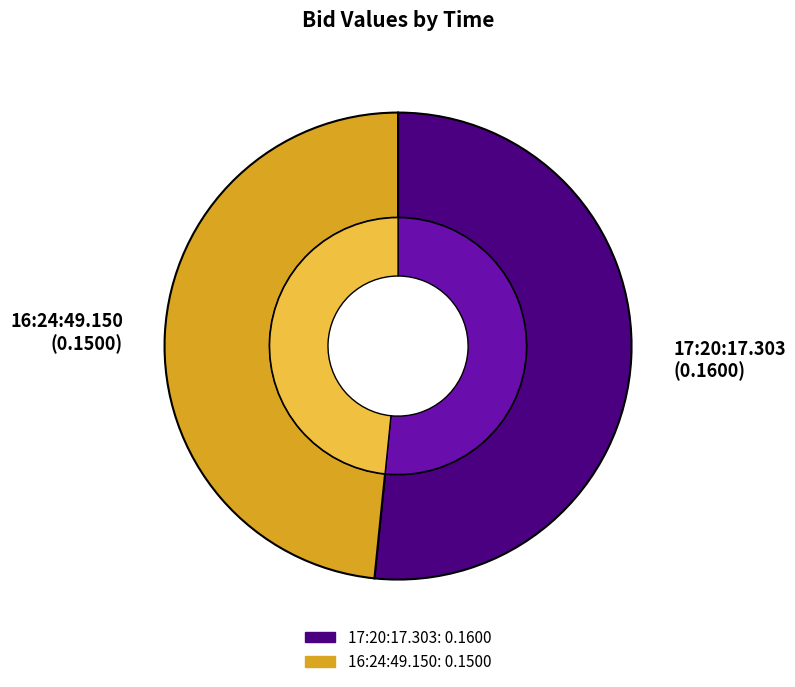

Is it true that 16:24:49.150 is 48% of the pie?

True